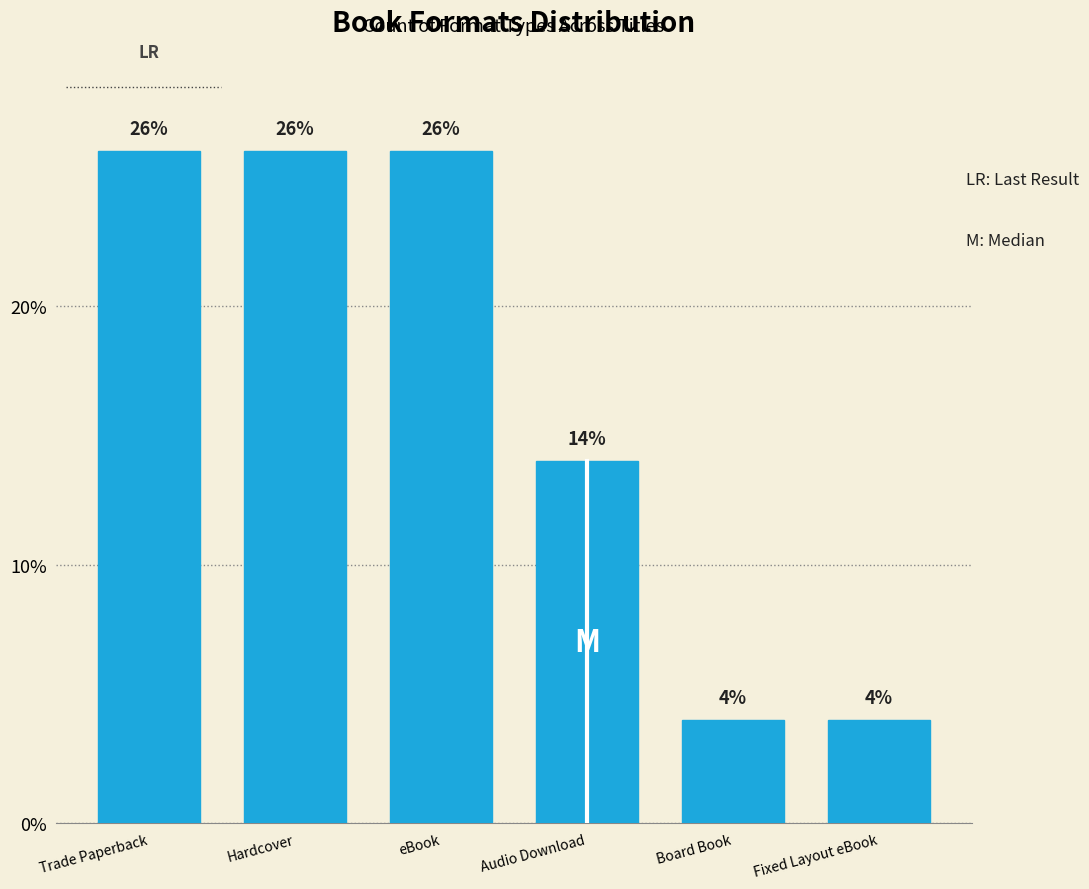

Reading right to left, what are all the values shown in this chart?

Fixed Layout eBook=4.0	Board Book=4.0	Audio Download=14.0	eBook=26.0	Hardcover=26.0	Trade Paperback=26.0